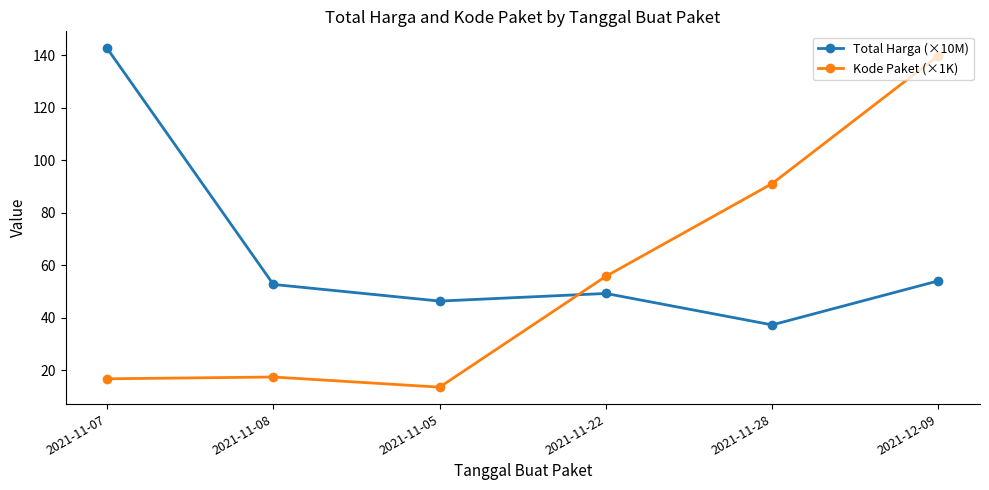

At 2021-11-05, list the series in order from largest to smallest.

Total Harga (×10M), Kode Paket (×1K)